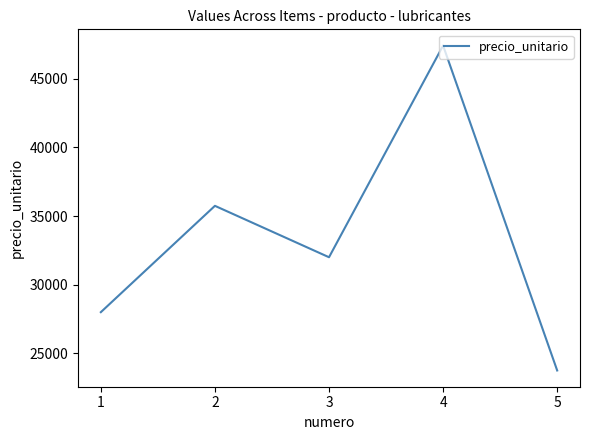

What is the difference between the values at 4 and 1?

19413